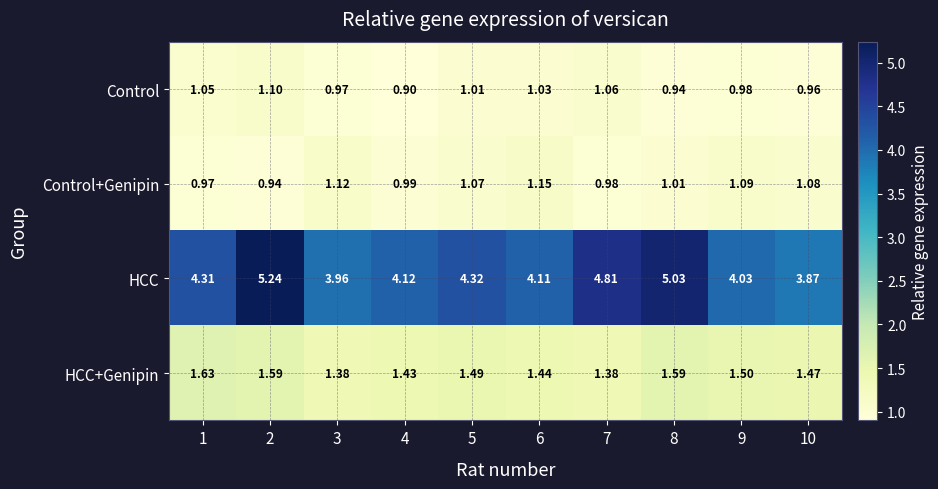

List the series in order of their peak value, lowest first.

Control, Control+Genipin, HCC+Genipin, HCC